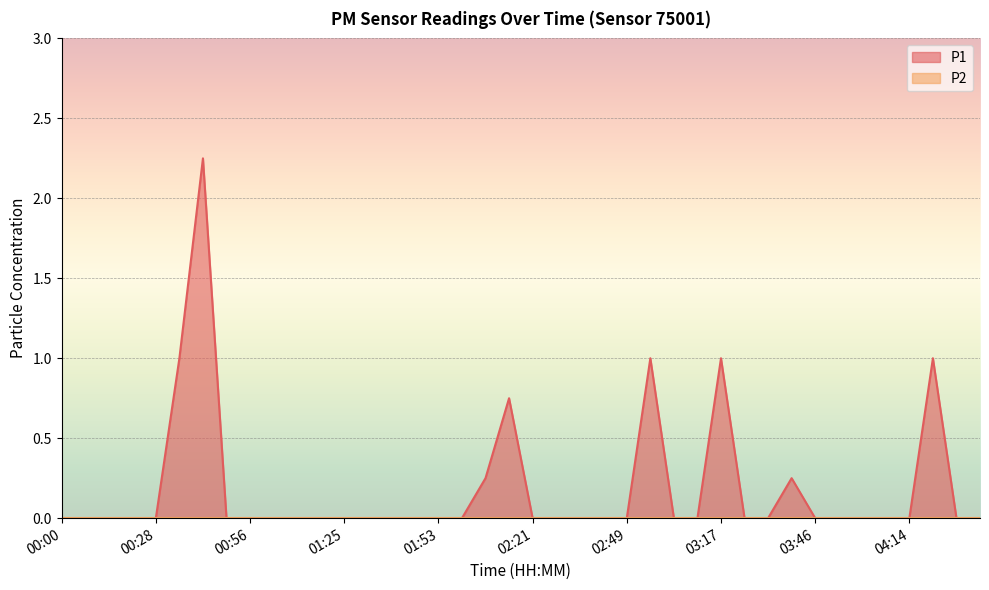

Reading left to right, transcribe all the data shown in this chart.

00:00=0.0	00:07=0.0	00:14=0.0	00:21=0.0	00:28=0.0	00:35=1.0	00:42=2.2	00:49=0.0	00:56=0.0	01:03=0.0	01:10=0.0	01:17=0.0	01:25=0.0	01:32=0.0	01:39=0.0	01:46=0.0	01:53=0.0	02:00=0.0	02:07=0.2	02:14=0.8	02:21=0.0	02:28=0.0	02:35=0.0	02:42=0.0	02:49=0.0	02:56=1.0	03:03=0.0	03:10=0.0	03:17=1.0	03:24=0.0	03:31=0.0	03:39=0.2	03:46=0.0	03:53=0.0	04:00=0.0	04:07=0.0	04:14=0.0	04:21=1.0	04:28=0.0	04:35=0.0